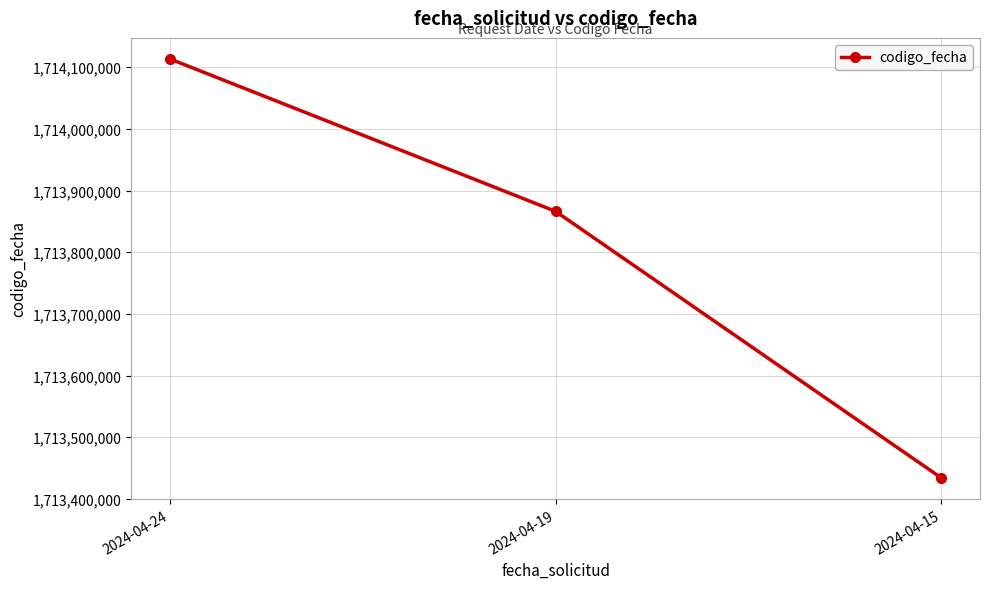

Which has a higher value, 2024-04-15 or 2024-04-24?

2024-04-24